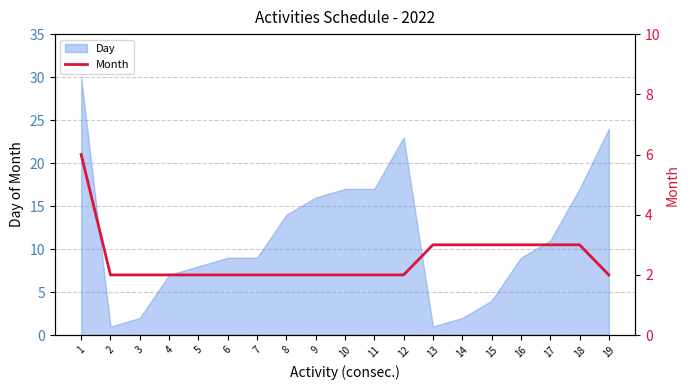

Read the value at 1.

6